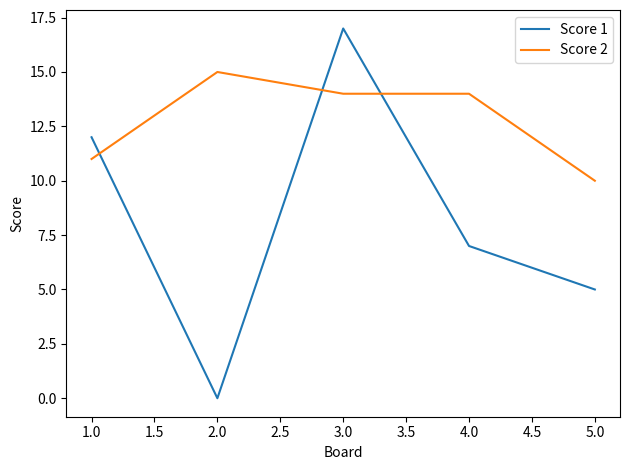

Between which two adjacent categories do Score 2 and Score 1 first intersect?

1.0 and 2.0